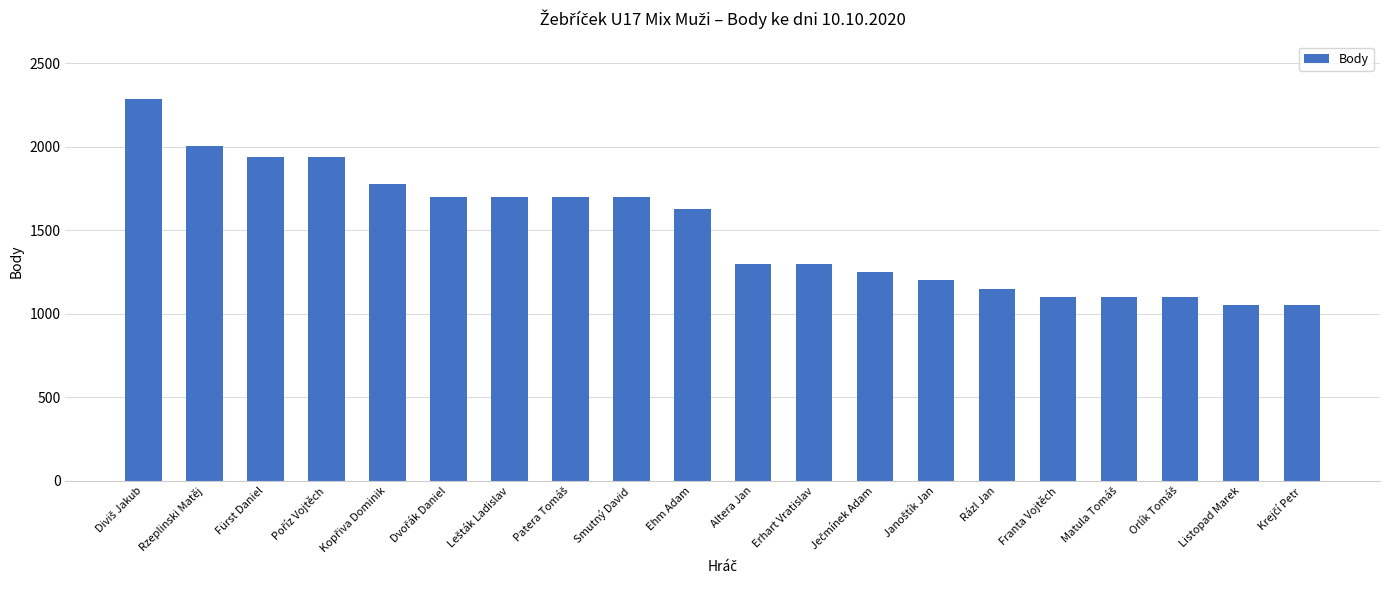

What is the average value?

1498